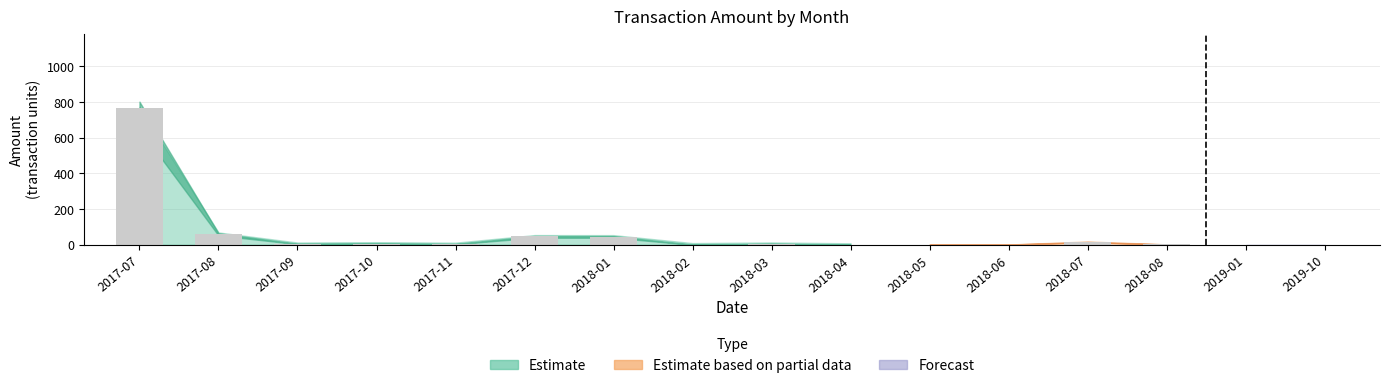

What is the sum of all values?

954.1